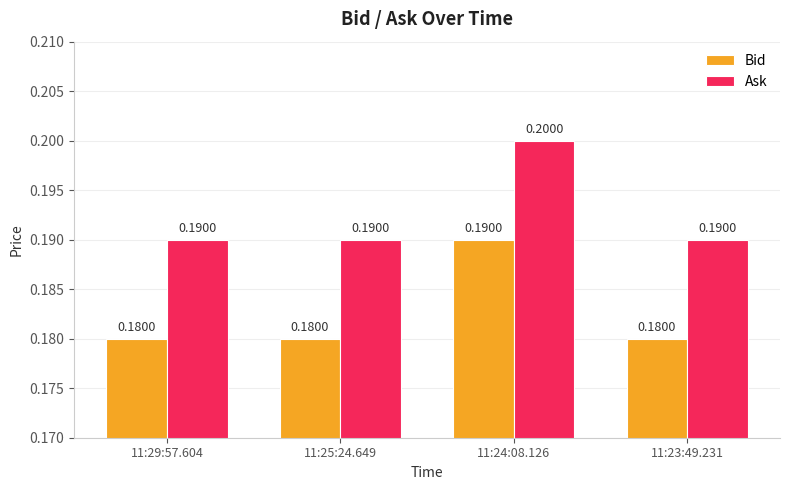

What is the label of the 1st bar from the left?

11:29:57.604